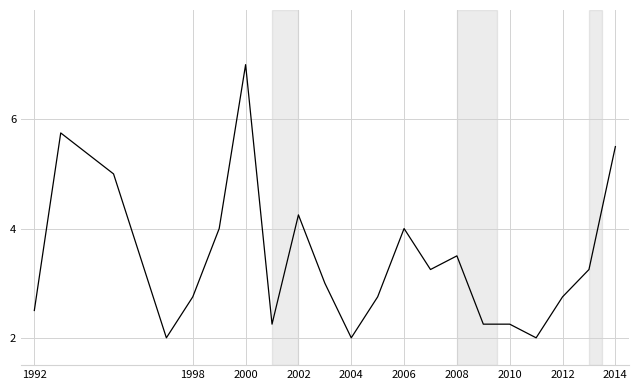

What is the smallest value displayed?

2.0